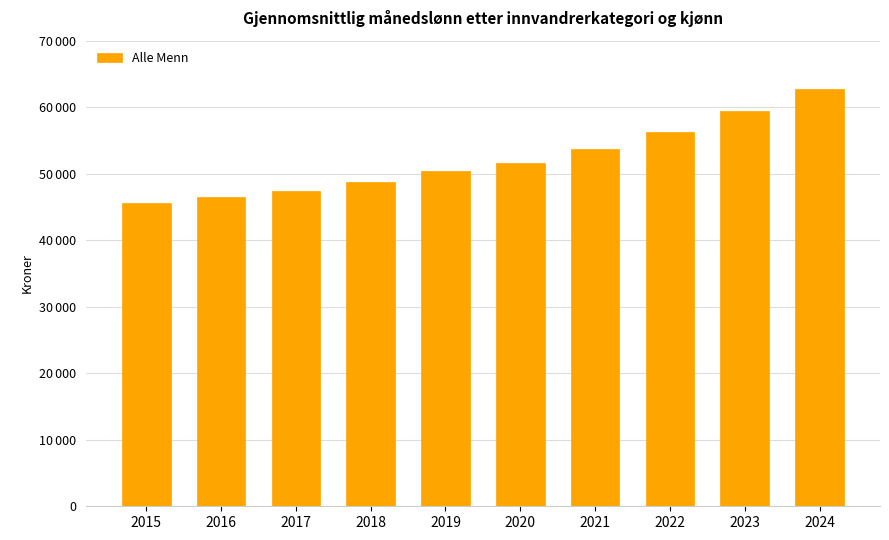

How many distinct data groups are displayed?

1